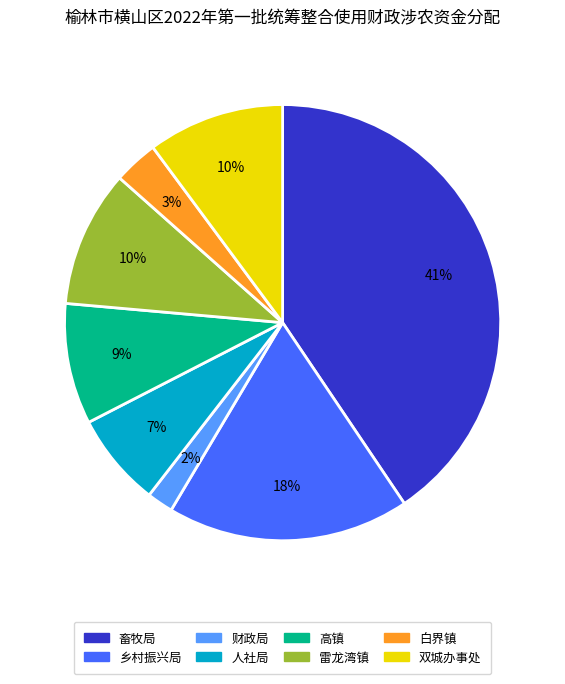

Is the sum of 人社局 and 乡村振兴局 greater than half?

No